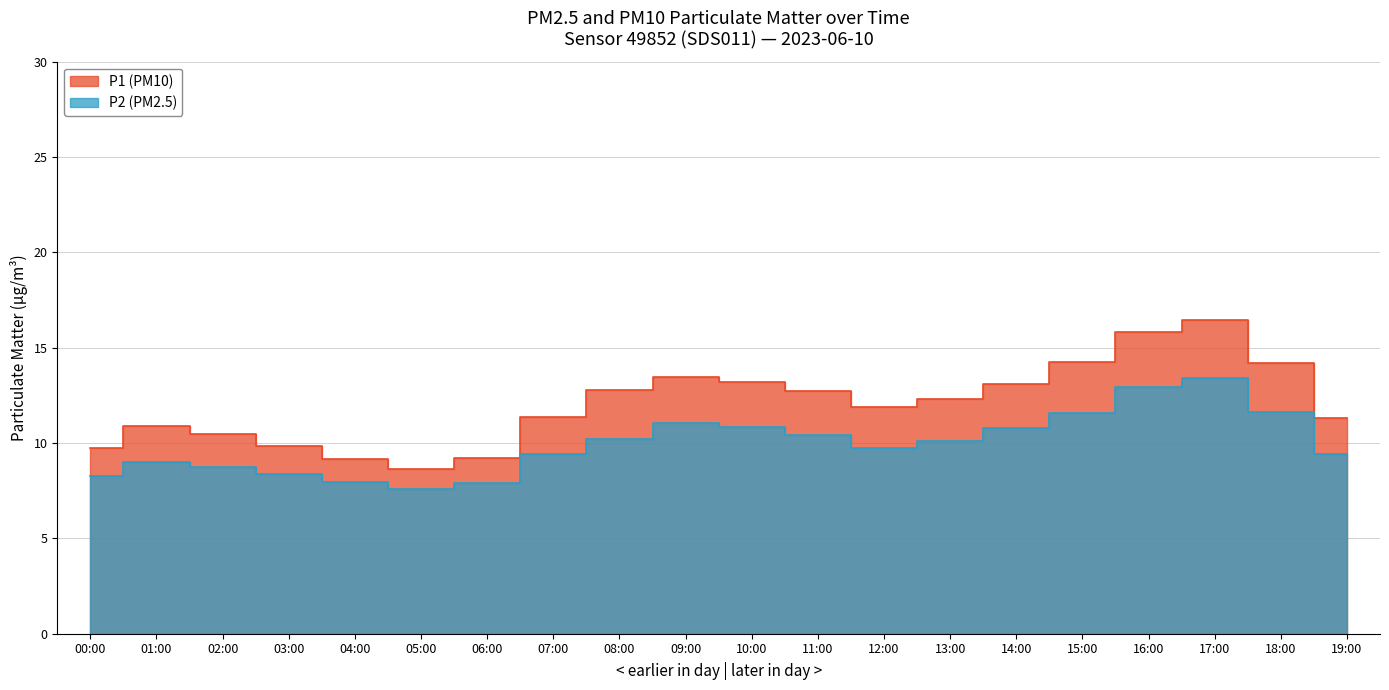

What is the difference between the highest and lowest values at 13:00?

2.2